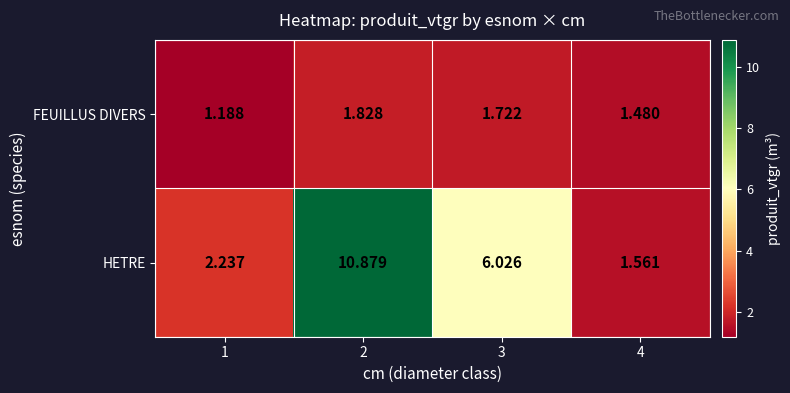

Which series has the widest spread of values?

HETRE